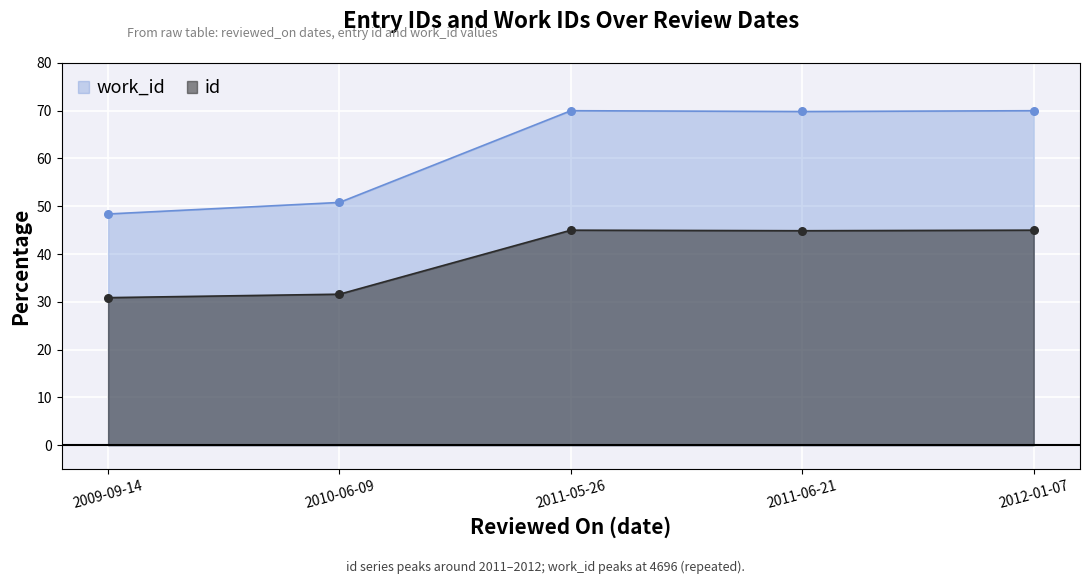

Which series has the largest total across all categories?

work_id